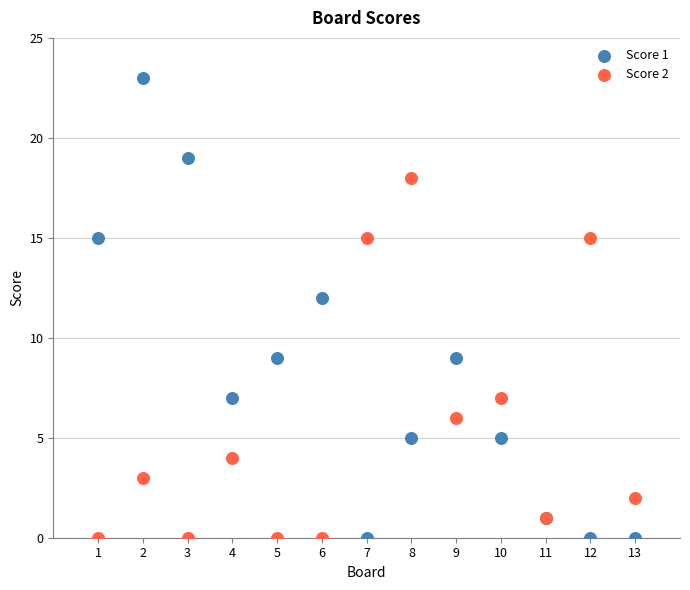

Which series has the largest Y range (max minus min)?

Score 1